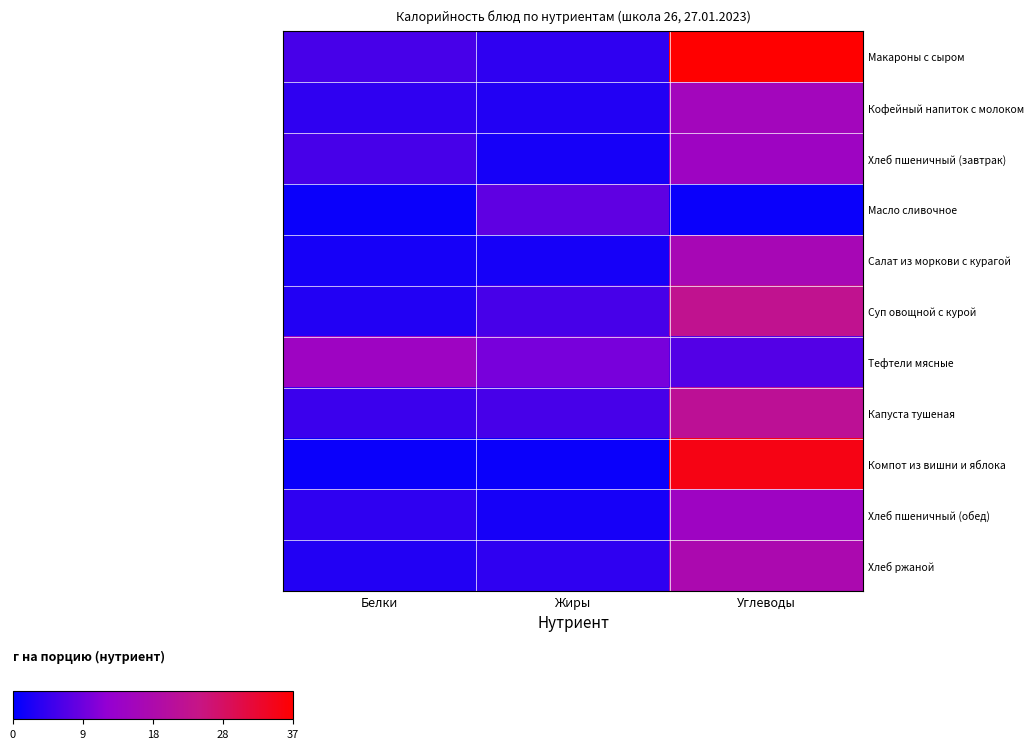

Rank the series by their maximum value, from highest to lowest.

Макароны с сыром, Компот из вишни и яблока, Суп овощной с курой, Капуста тушеная, Хлеб ржаной, Салат из моркови с курагой, Кофейный напиток с молоком, Хлеб пшеничный (завтрак), Тефтели мясные, Хлеб пшеничный (обед), Масло сливочное